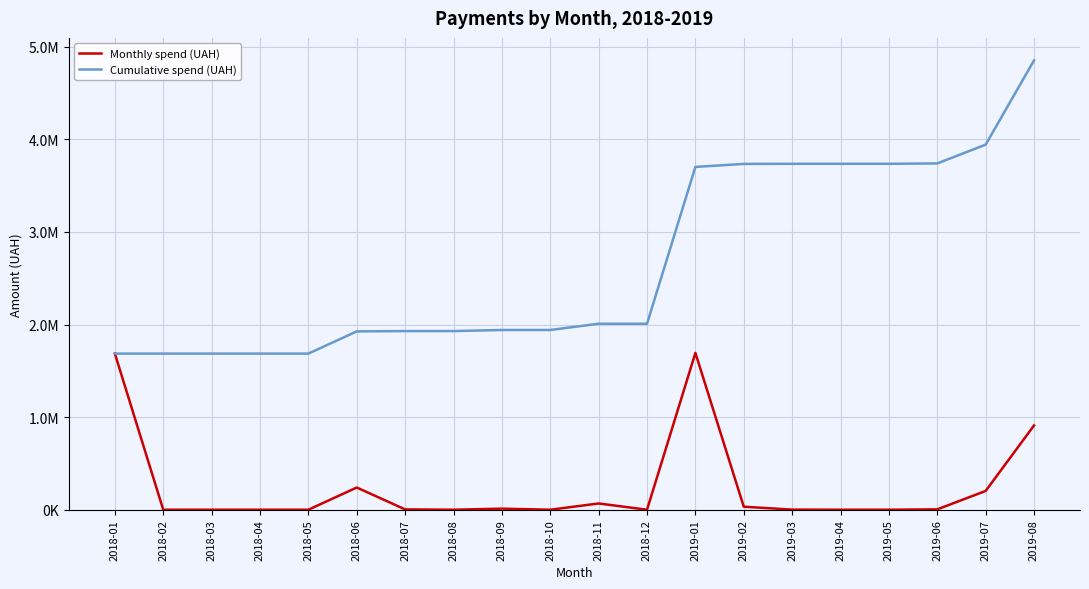

Does the chart display data point markers on the line(s)?

No